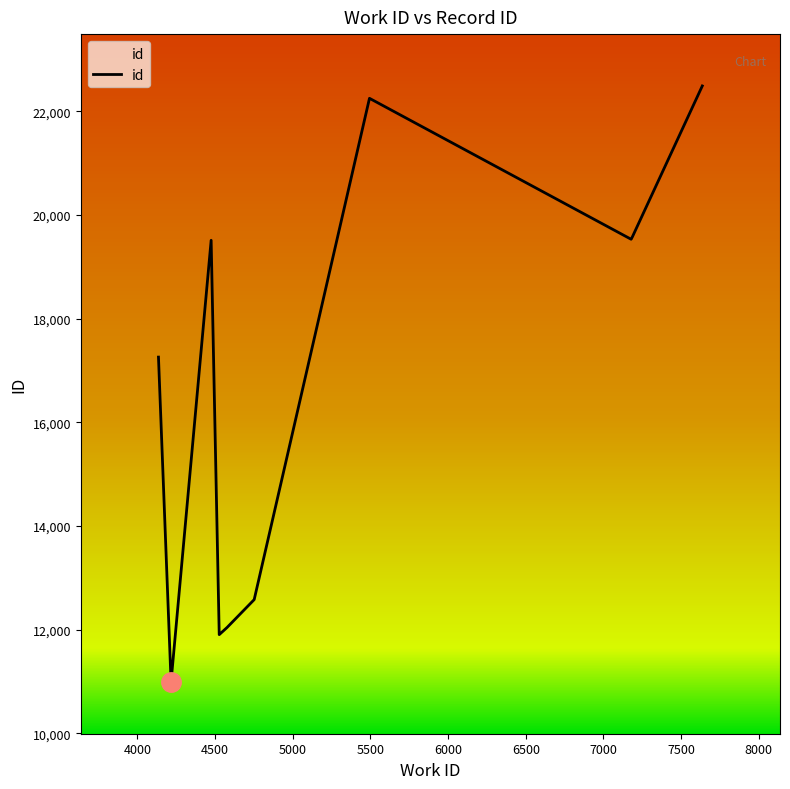

What is the smallest value displayed?

10991